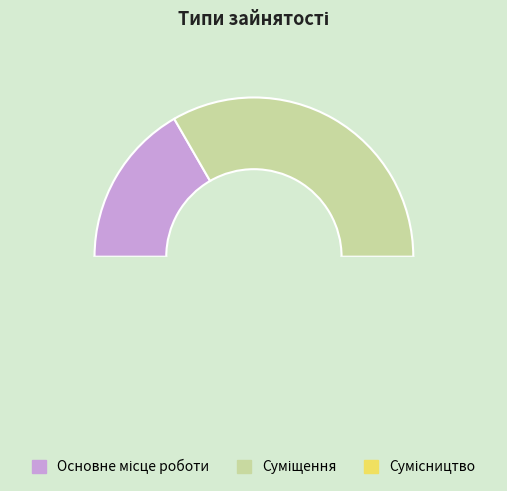

How many segments does this pie chart have?

3